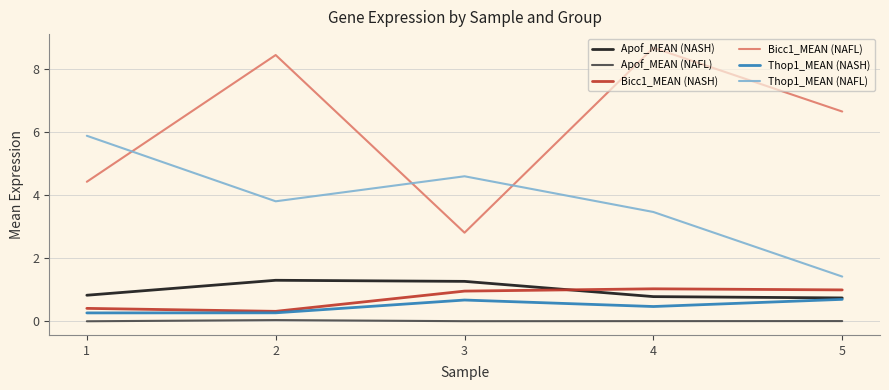

At which category does the chart reach its peak across all series?

4